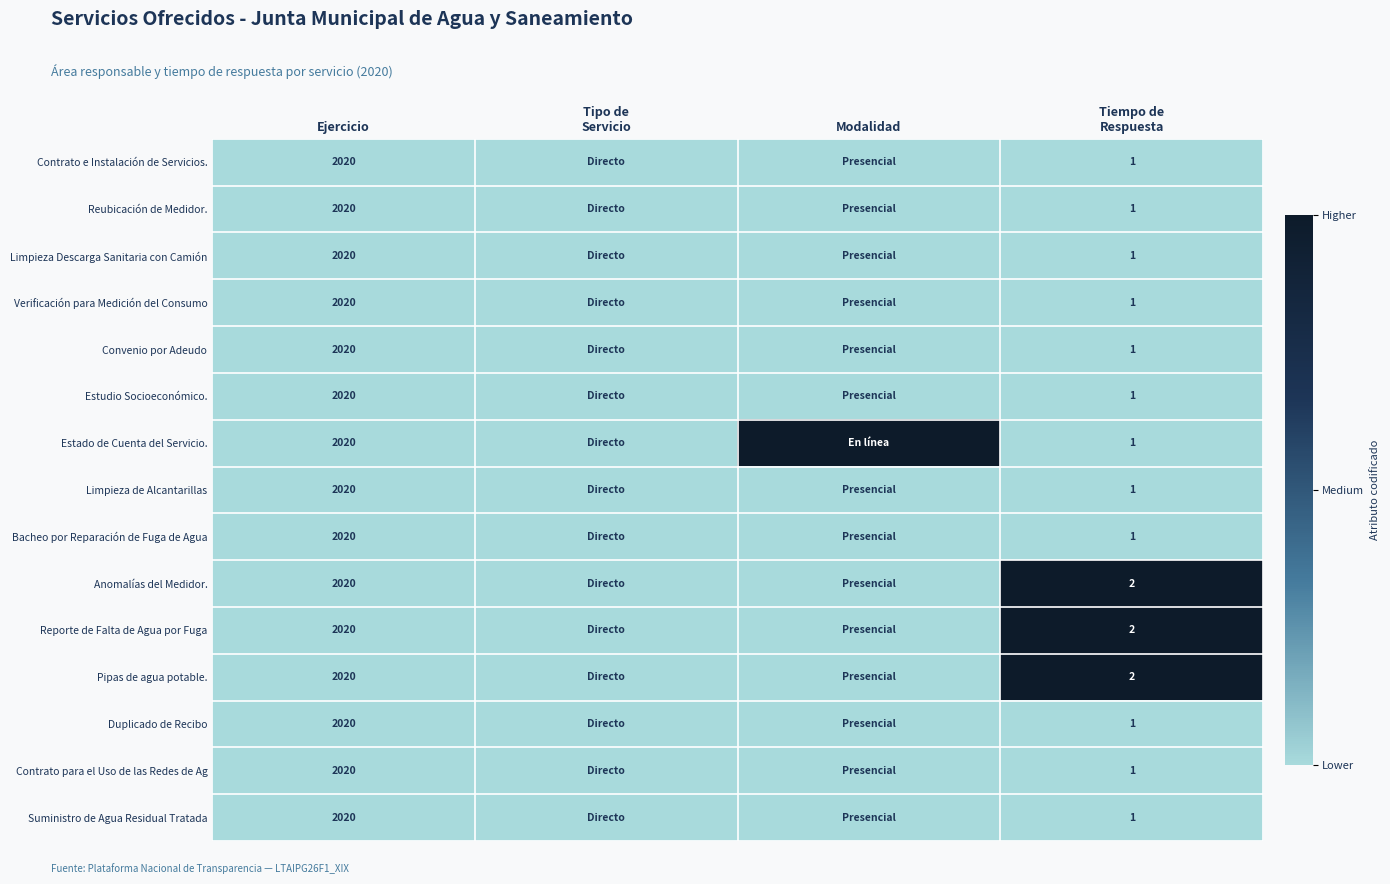

Is it true that Estudio Socioeconómico. equals 2020 at Ejercicio?

True